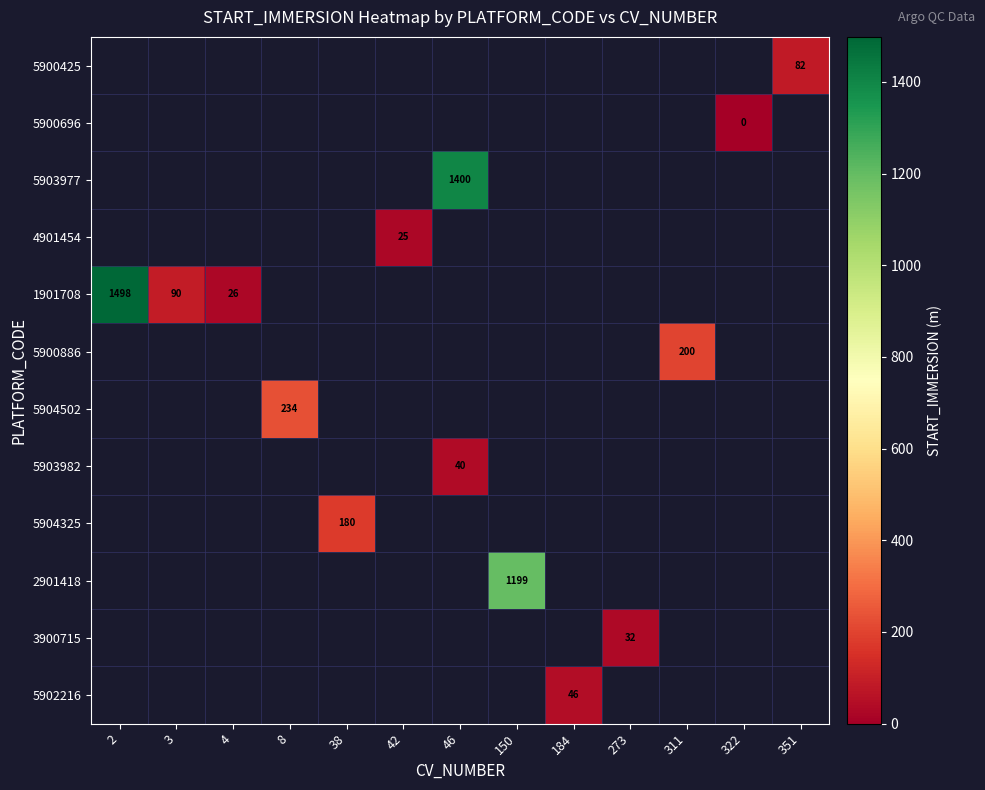

What is the maximum value shown in the chart?

1498.0